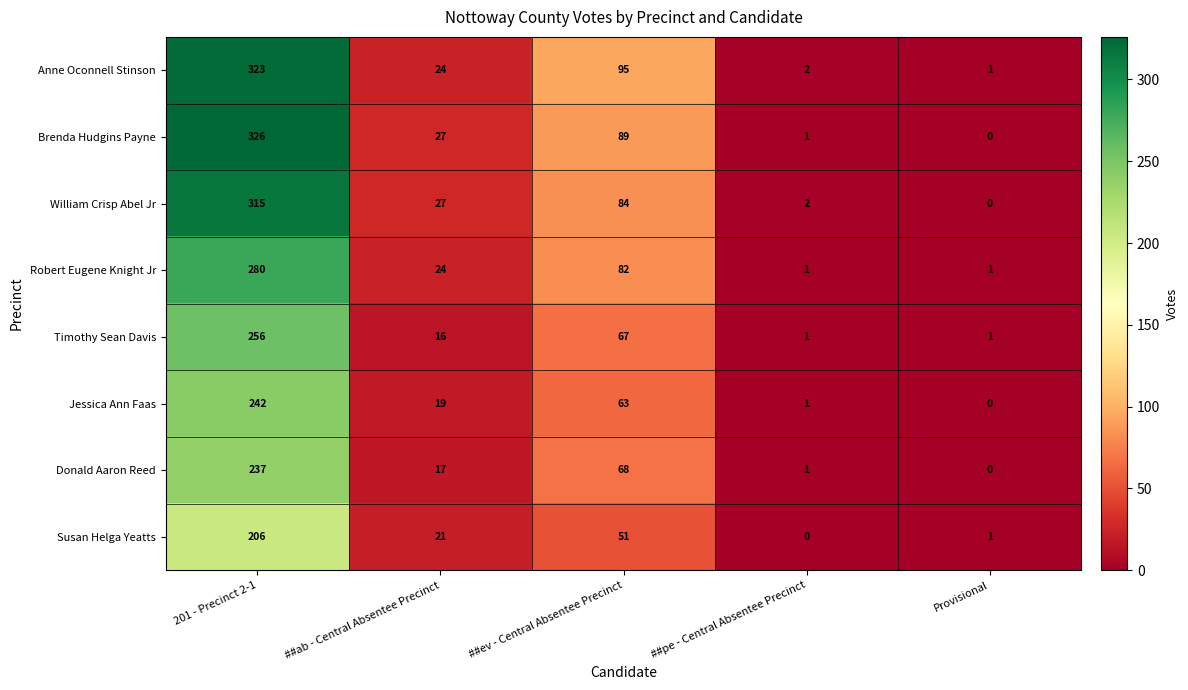

List the series in order of their peak value, lowest first.

Susan Helga Yeatts, Donald Aaron Reed, Jessica Ann Faas, Timothy Sean Davis, Robert Eugene Knight Jr, William Crisp Abel Jr, Anne Oconnell Stinson, Brenda Hudgins Payne